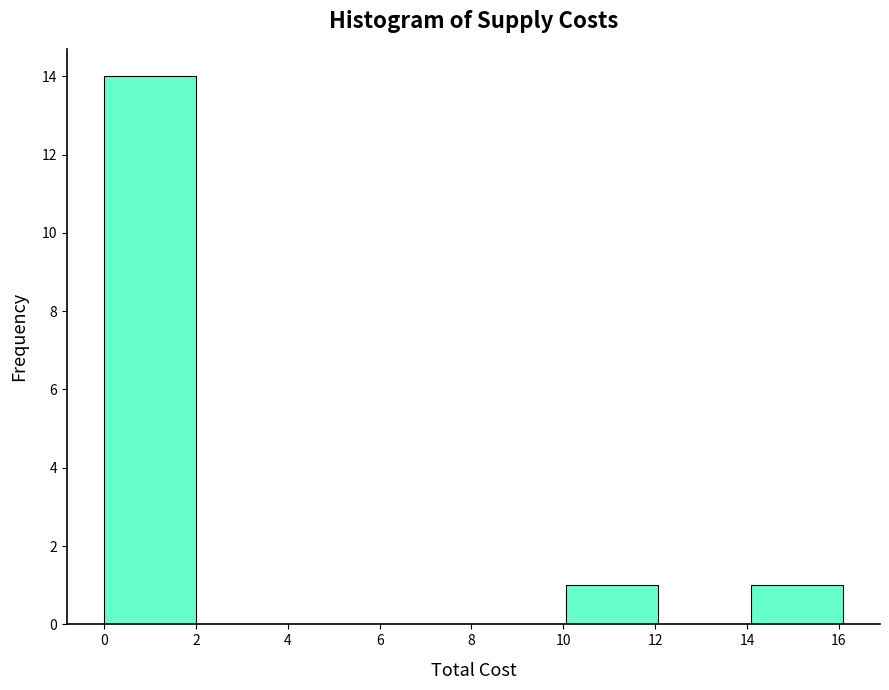

Which range on the x-axis has the tallest bar?

0 to 2